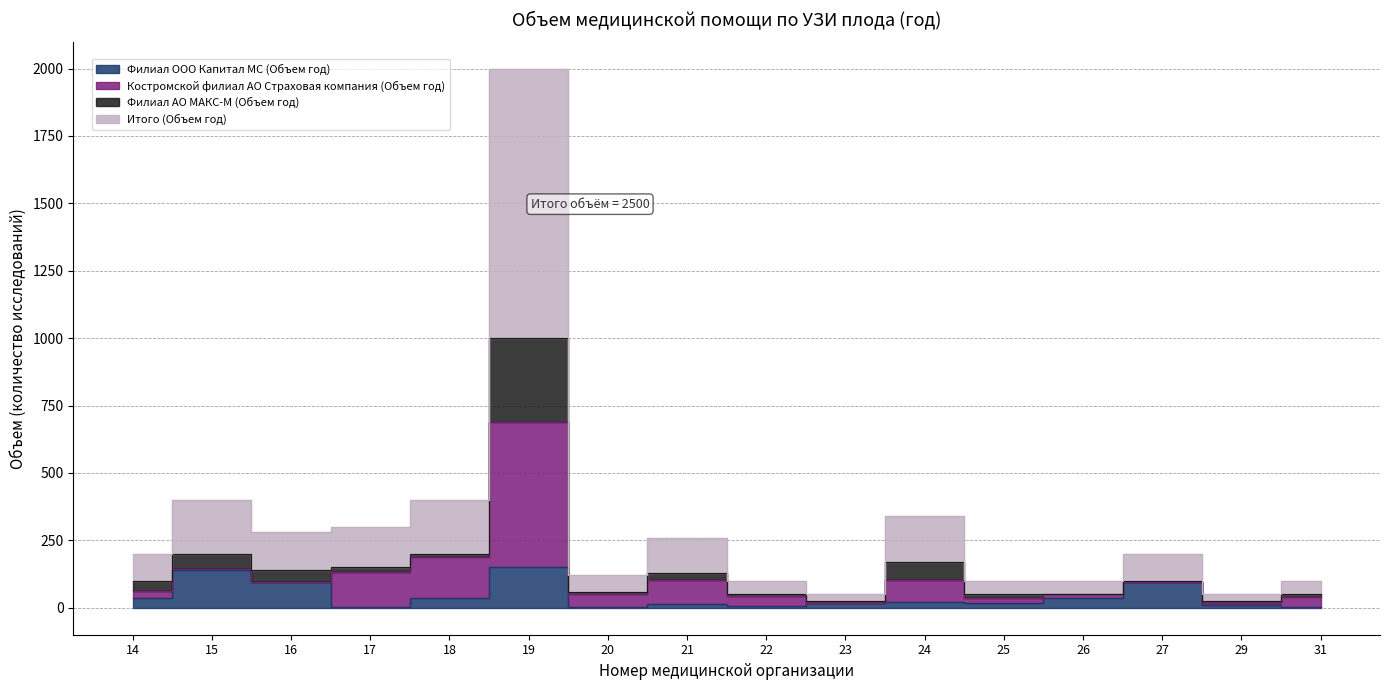

Where is Итого (Объем год) nearest to the value 512?

15